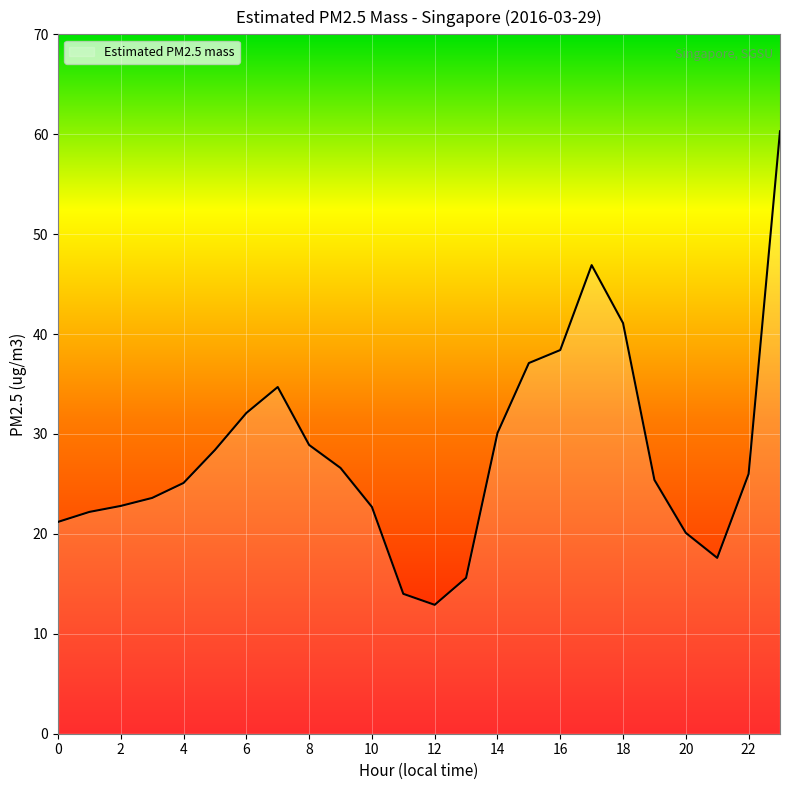

What is the maximum value shown in the chart?

60.3